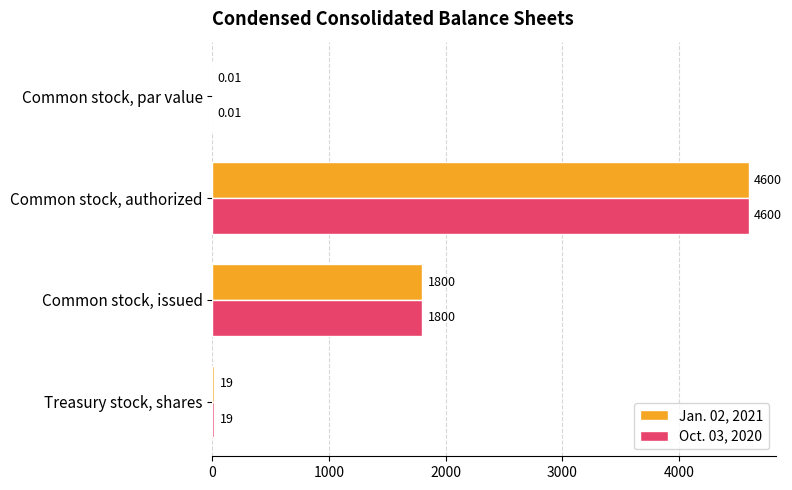

At which category is the sum across all series the highest?

Common stock, authorized